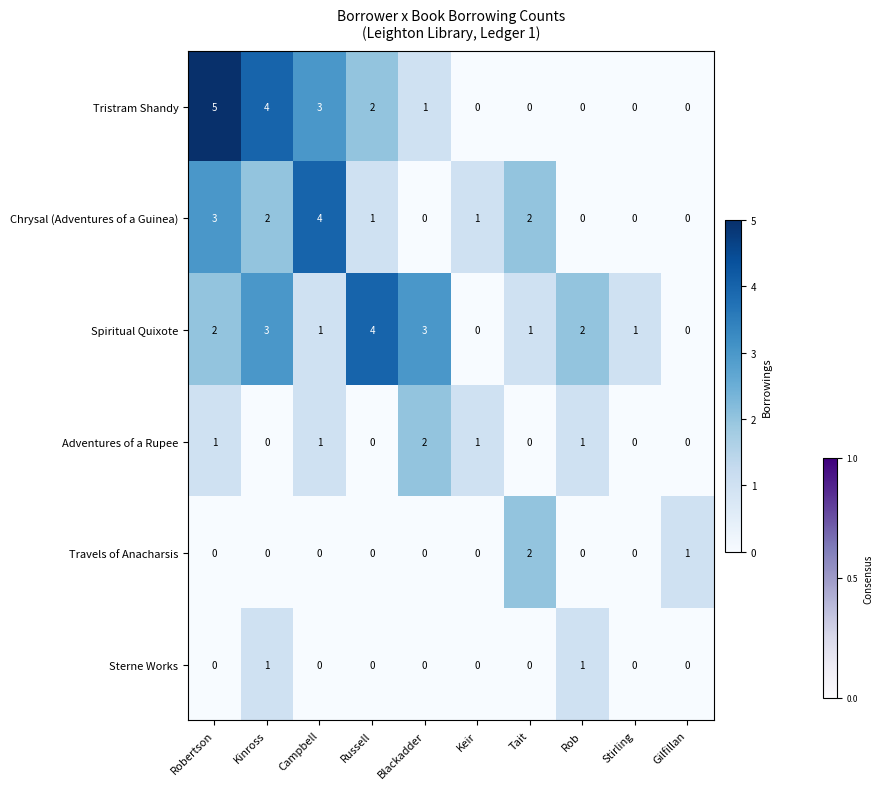

Which category has the highest value in the Chrysal (Adventures of a Guinea) series?

Campbell